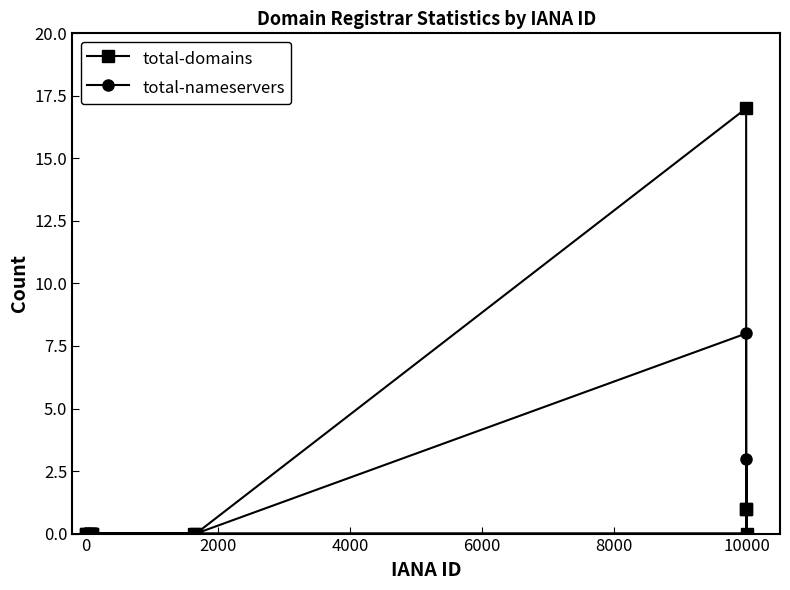

What is the maximum value for total-domains?

17